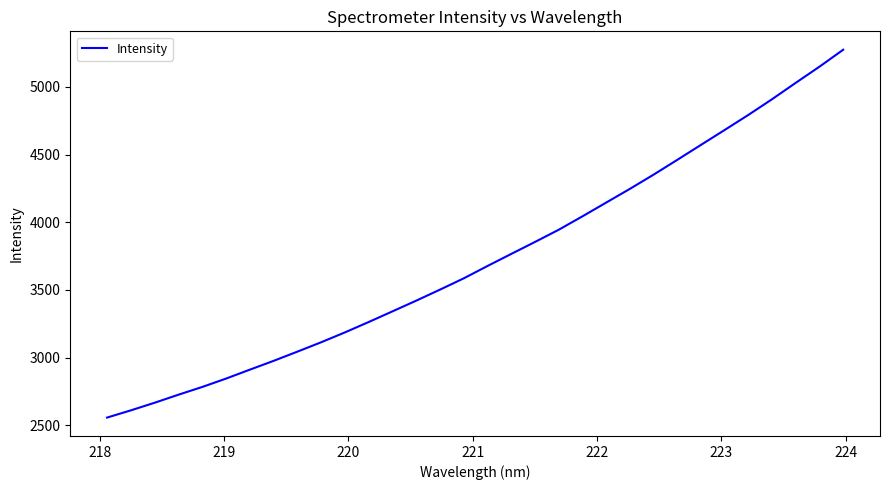

What is the smallest value displayed?

2556.2